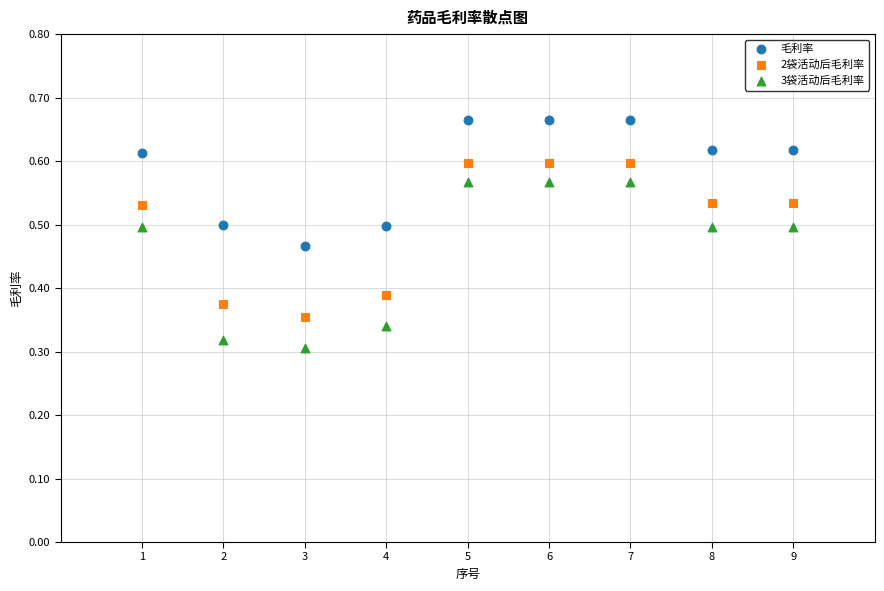

What is the X range (max minus min) for the scatter plot?

8.0